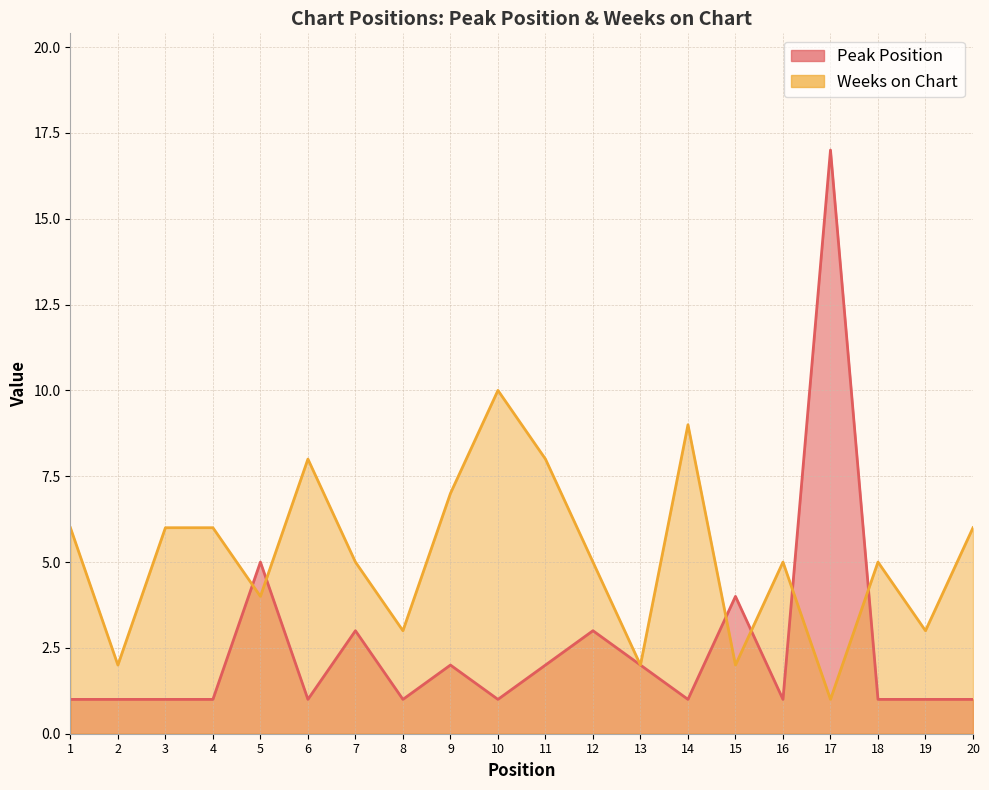

Reading right to left, transcribe all the data shown in this chart.

Peak Position: 1	1	1	17	1	4	1	2	3	2	1	2	1	3	1	5	1	1	1	1
Weeks on Chart: 6	3	5	1	5	2	9	2	5	8	10	7	3	5	8	4	6	6	2	6